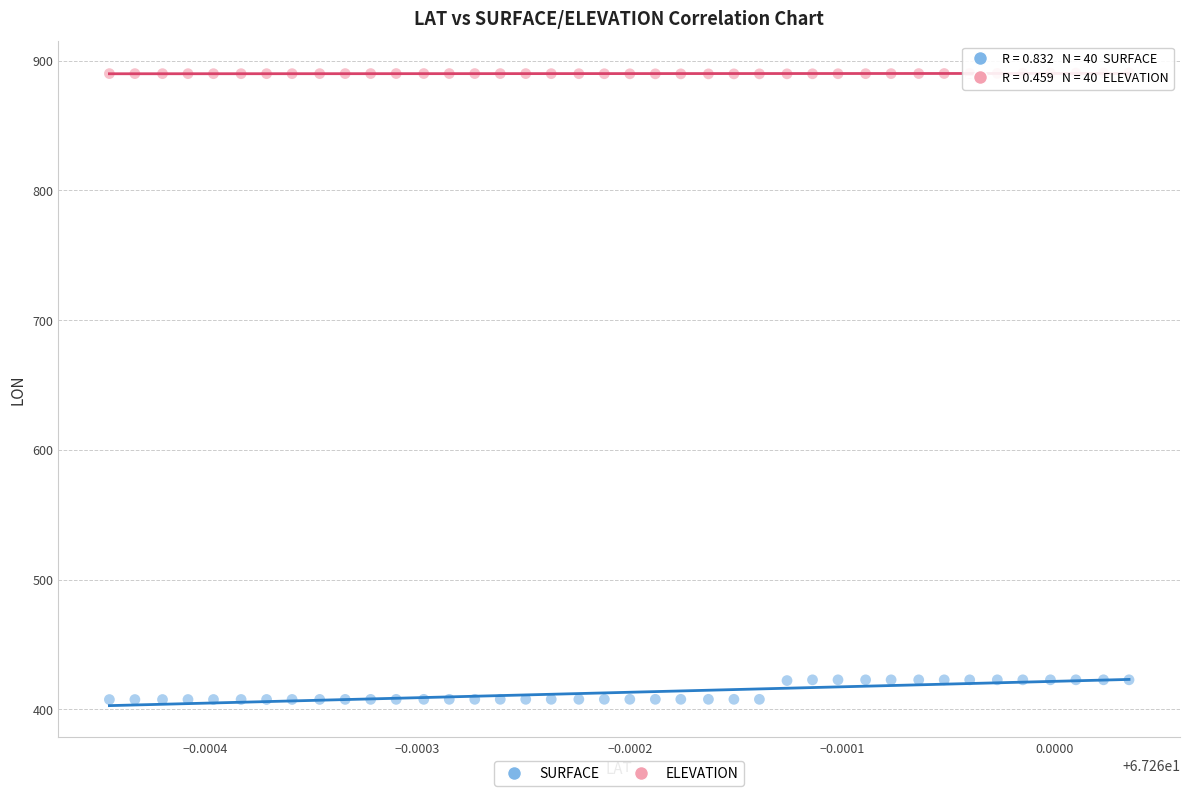

Which series has the largest Y range (max minus min)?

SURFACE